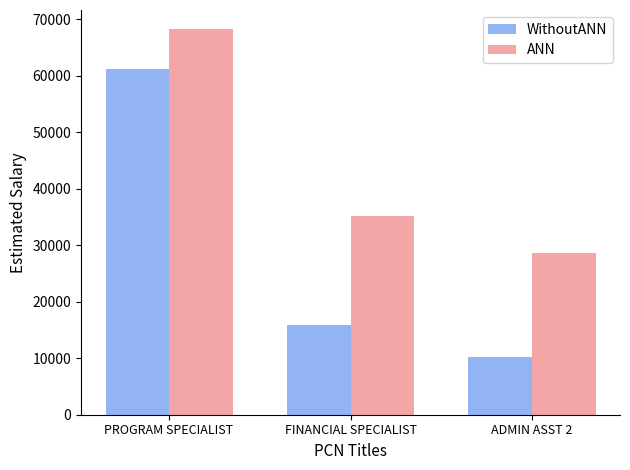

Is it true that ANN equals 111329.3 at PROGRAM SPECIALIST?

False